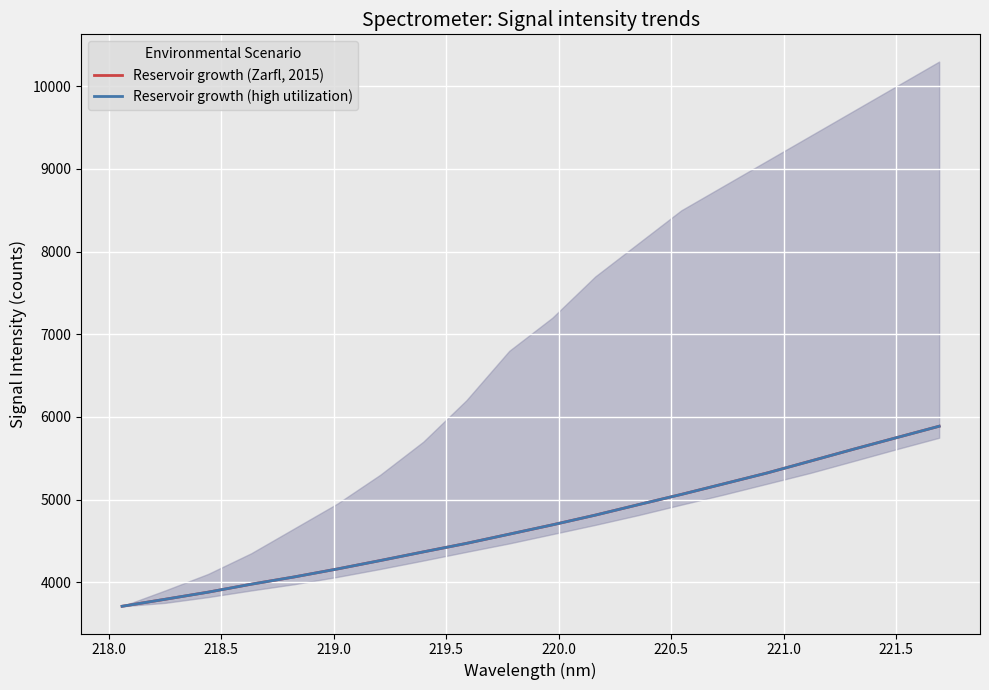

Which series has the largest range (max minus min)?

Reservoir growth (Zarfl, 2015)